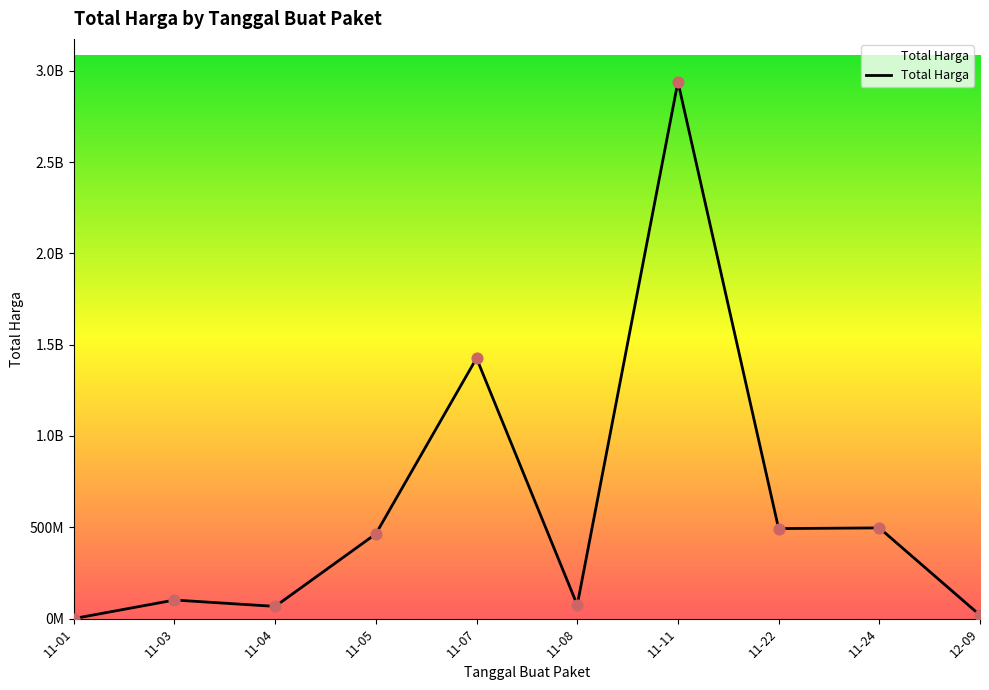

Is this an area chart (filled region under the line)?

Yes